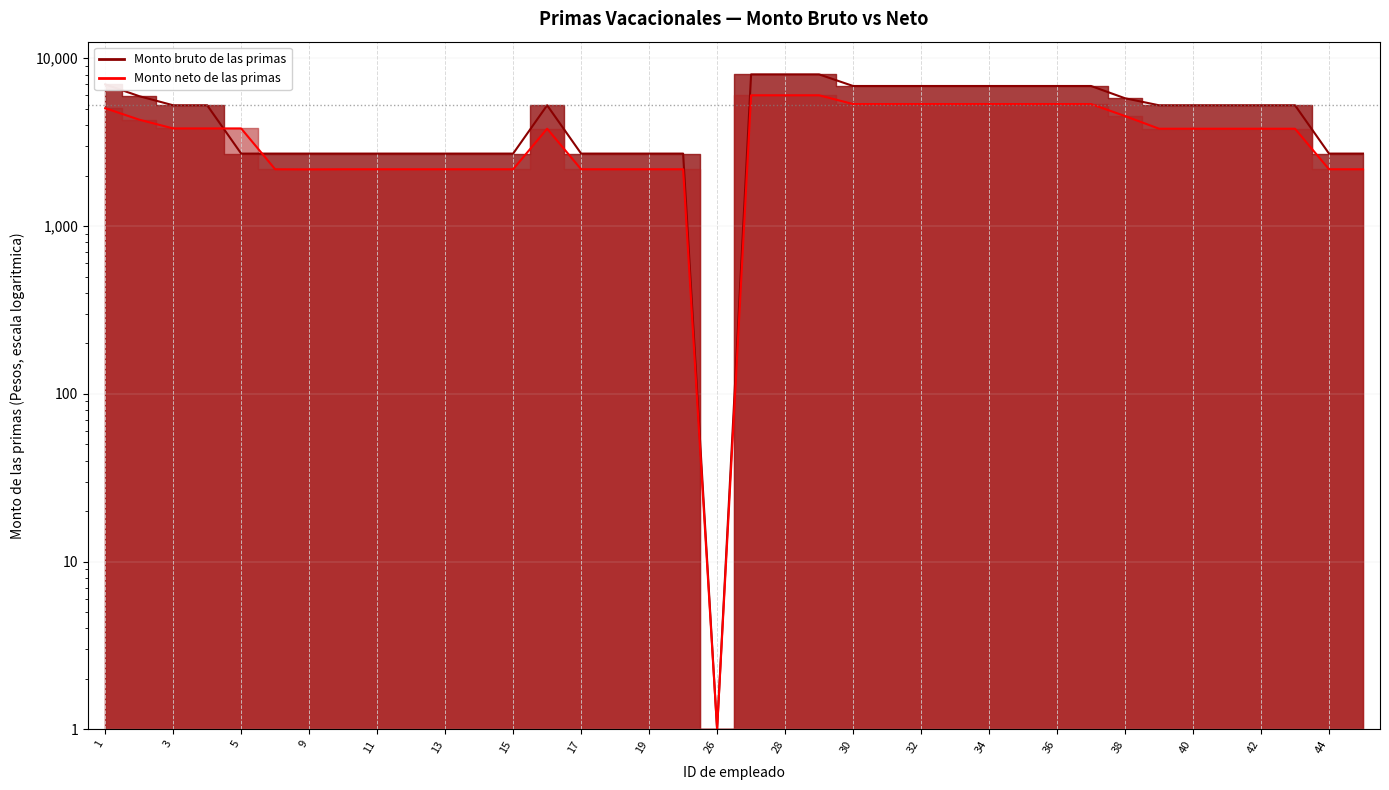

Which series has the widest spread of values?

Monto bruto de las primas